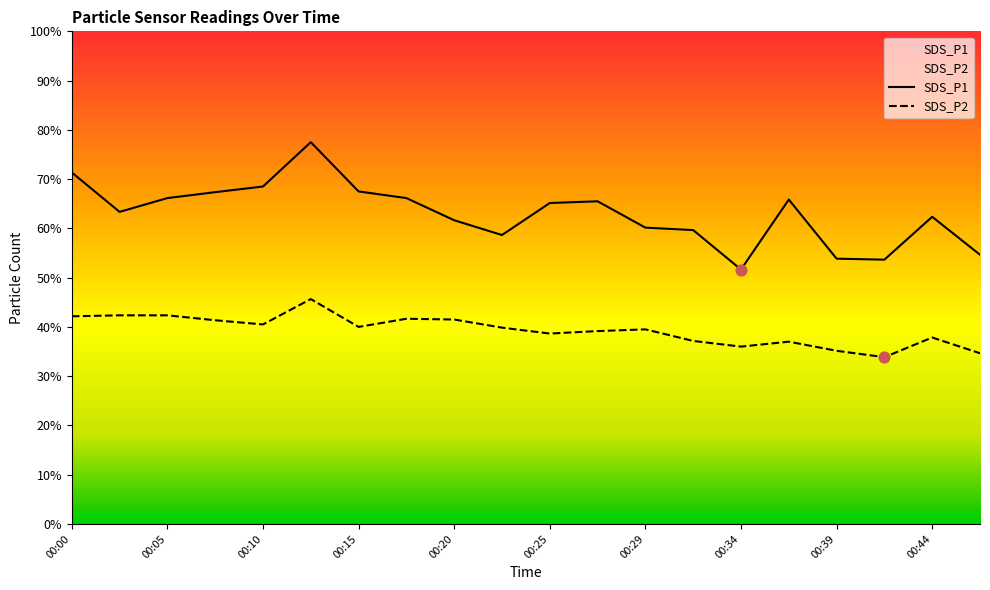

Which series contains the lowest Y value?

SDS_P2